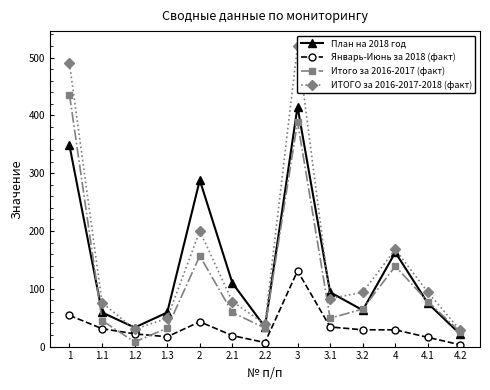

Reading right to left, extract all data points from this chart.

План на 2018 год: 21	75	163	63	94	415	34	110	288	59	33	59	348
Январь-Июнь за 2018 (факт): 3	16	29	29	34	131	7	19	43	17	22	31	54
Итого за 2016-2017 (факт): 25	78	139	65	49	389	32	59	157	32	8	45	436
ИТОГО за 2016-2017-2018 (факт): 28	94	168	94	83	520	39	78	200	49	30	76	490